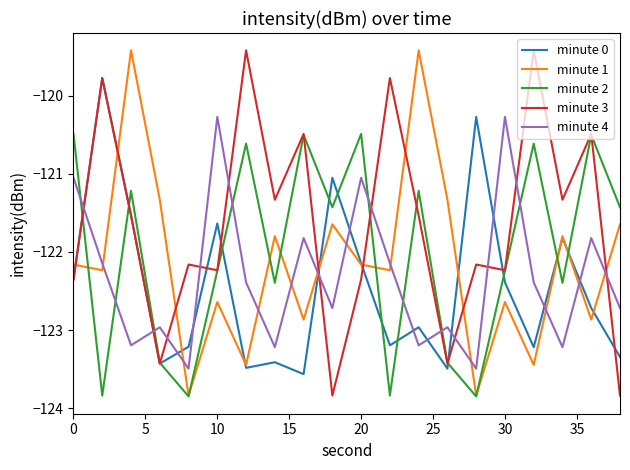

How many values in the minute 0 series are below -122?

14